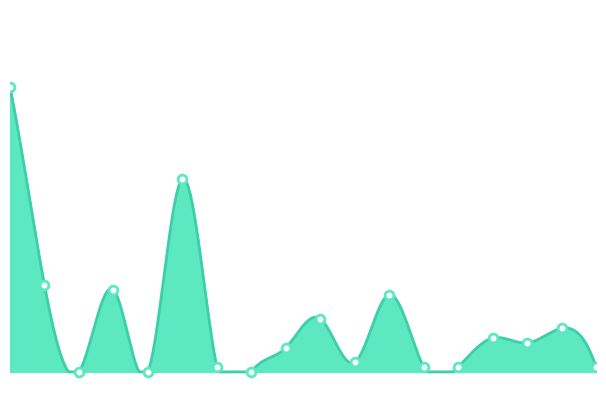

What is the change in value from Ozeanien to Syrien?

+9